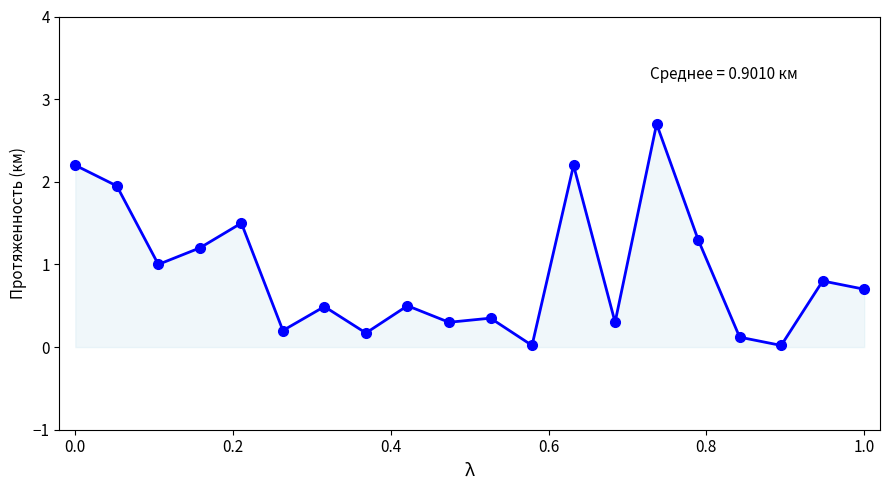

How many distinct data groups are displayed?

1